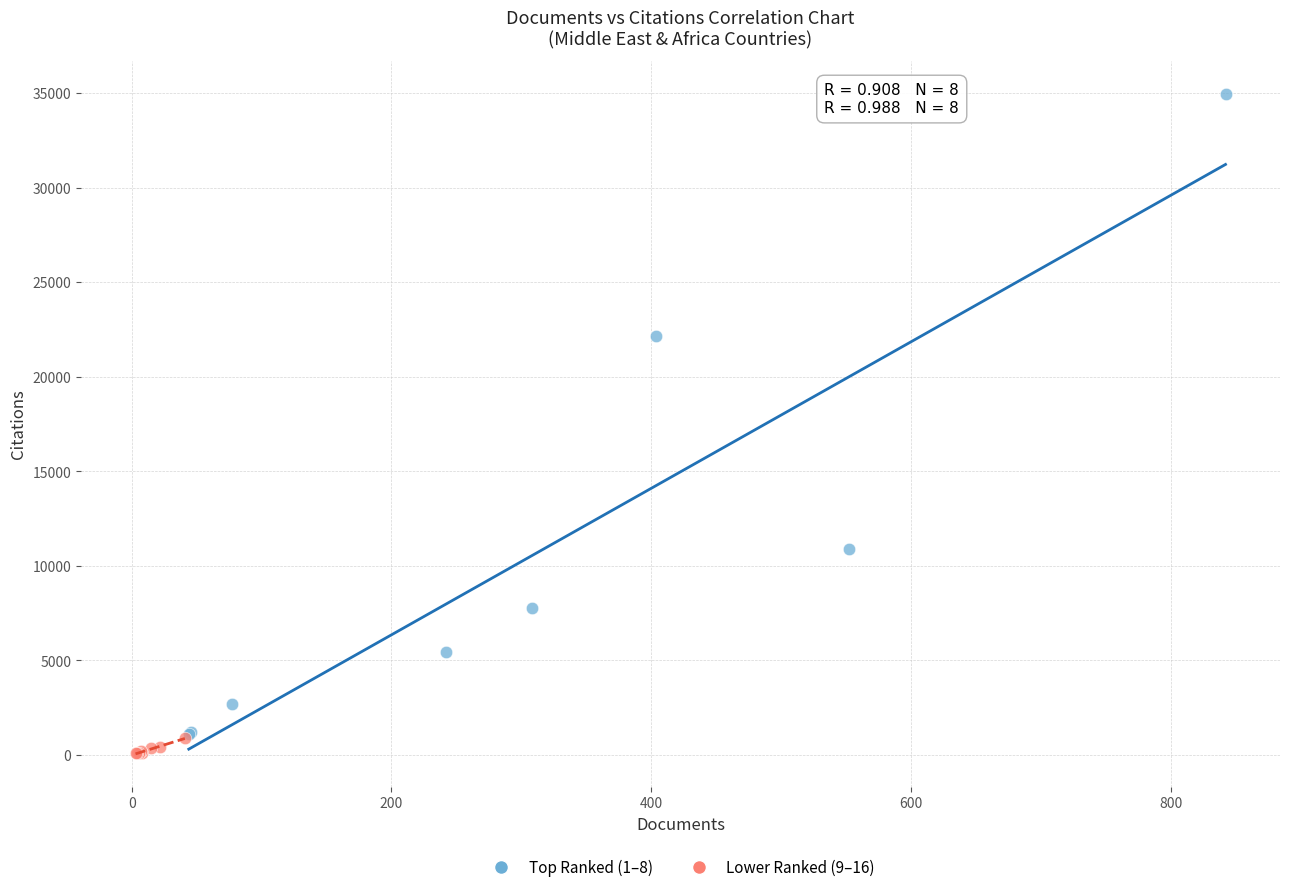

Which series reaches the maximum Y coordinate?

Top Ranked (1–8)